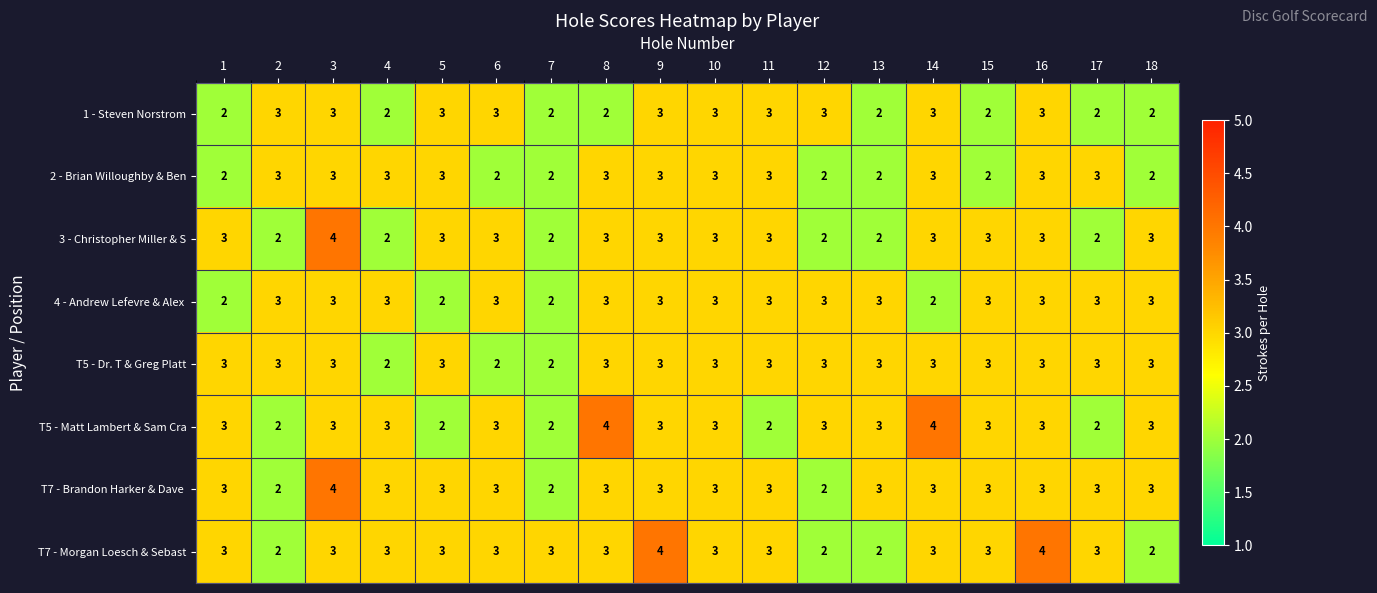

Count the number of categories in the chart.

18